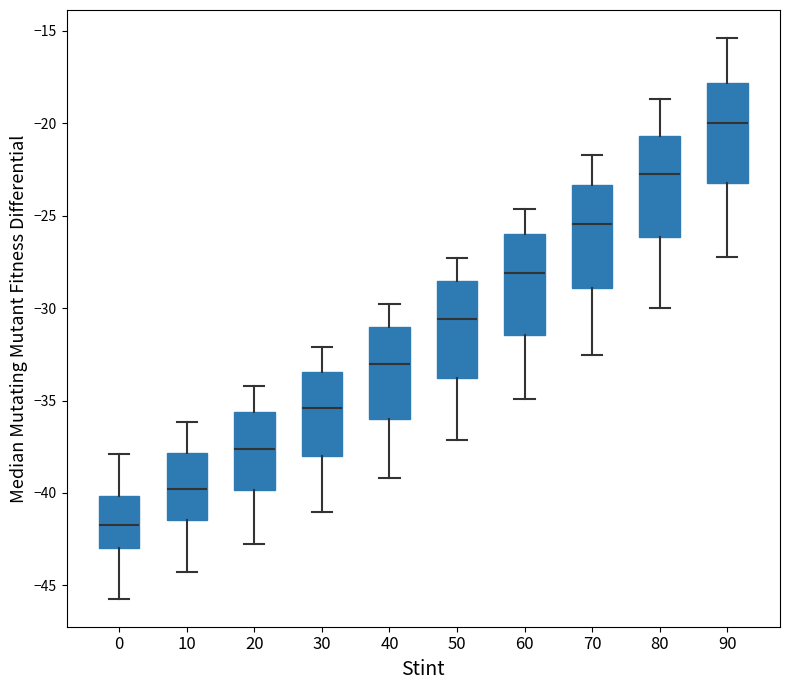

Reading left to right, transcribe this box plot: for each box, give where its median line is, the range the box spans, and where its two whiskers end, as read against the y-axis. The values are not printed on the chart, so give them approximately, as read against the axis.

0: median -41.5, box -43.0 to -40.0, whiskers -45.5 to -38.0
10: median -40.0, box -41.5 to -38.0, whiskers -44.5 to -36.0
20: median -37.5, box -40.0 to -35.5, whiskers -42.5 to -34.0
30: median -35.5, box -38.0 to -33.5, whiskers -41.0 to -32.0
40: median -33.0, box -36.0 to -31.0, whiskers -39.0 to -30.0
50: median -30.5, box -34.0 to -28.5, whiskers -37.0 to -27.5
60: median -28.0, box -31.5 to -26.0, whiskers -35.0 to -24.5
70: median -25.5, box -29.0 to -23.5, whiskers -32.5 to -21.5
80: median -23.0, box -26.0 to -20.5, whiskers -30.0 to -18.5
90: median -20.0, box -23.5 to -18.0, whiskers -27.0 to -15.5